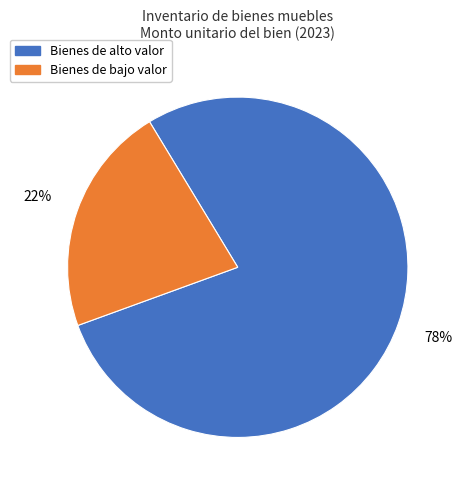

To the nearest percent, what is the difference between the Bienes de bajo valor and Bienes de alto valor slice percentages?

56%